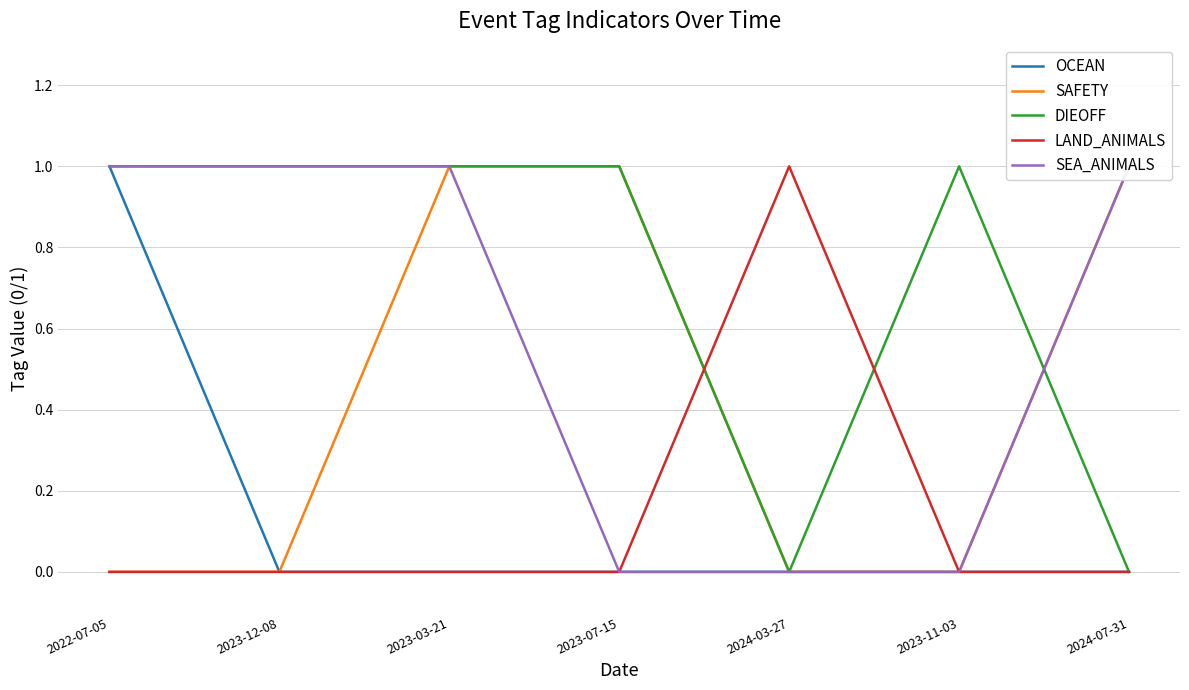

Does the chart display data point markers on the line(s)?

No